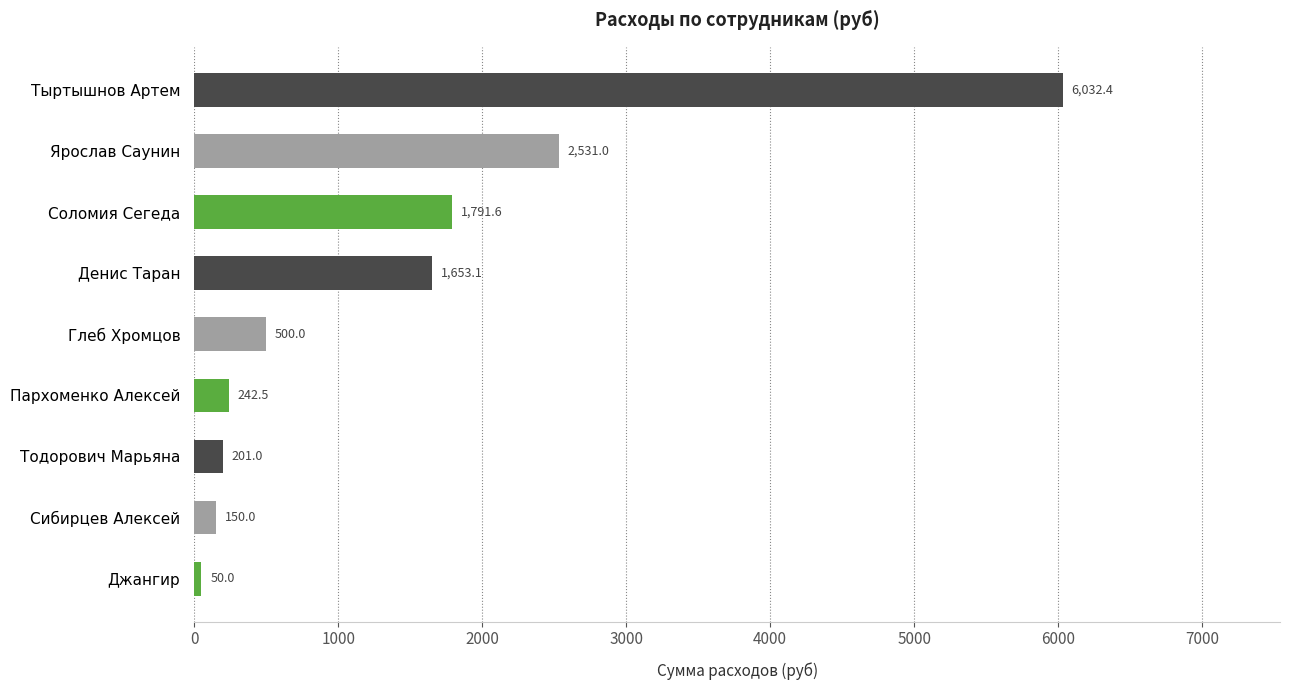

Between Соломия Сегеда and Пархоменко Алексей, which is larger?

Соломия Сегеда